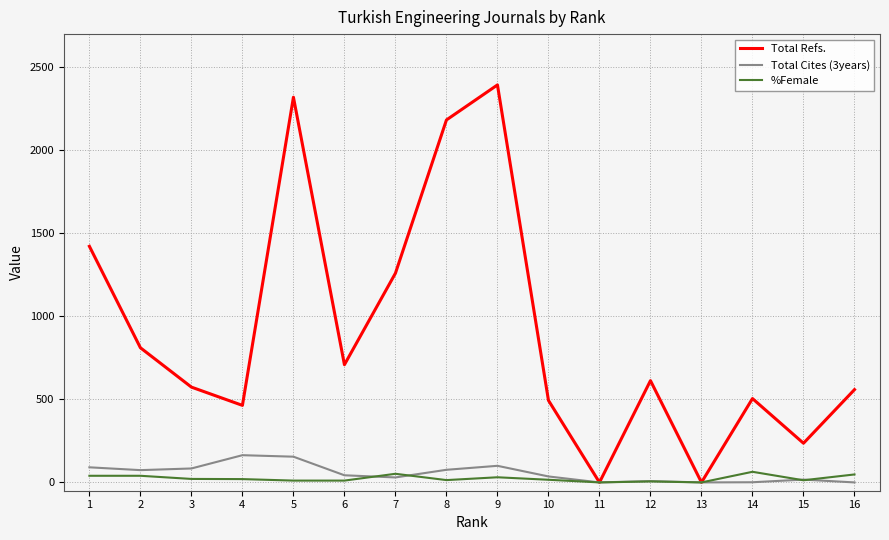

Is the value of Total Refs. at 7 greater than the value of %Female at 3?

Yes